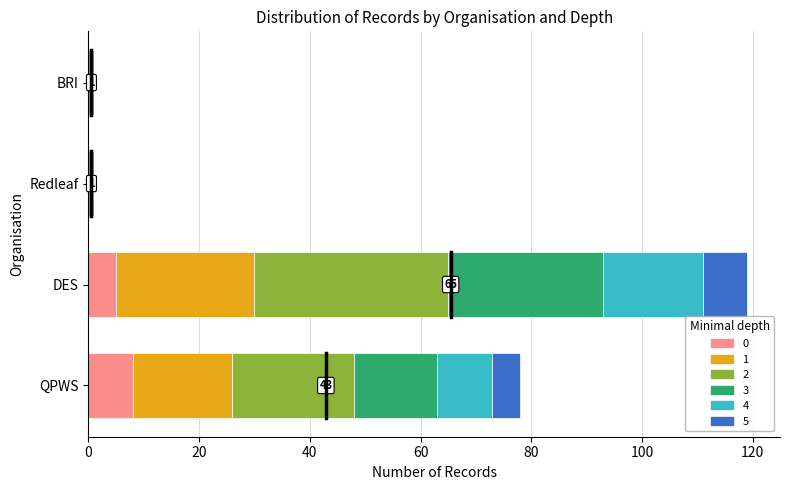

At which category is the sum across all series the highest?

DES